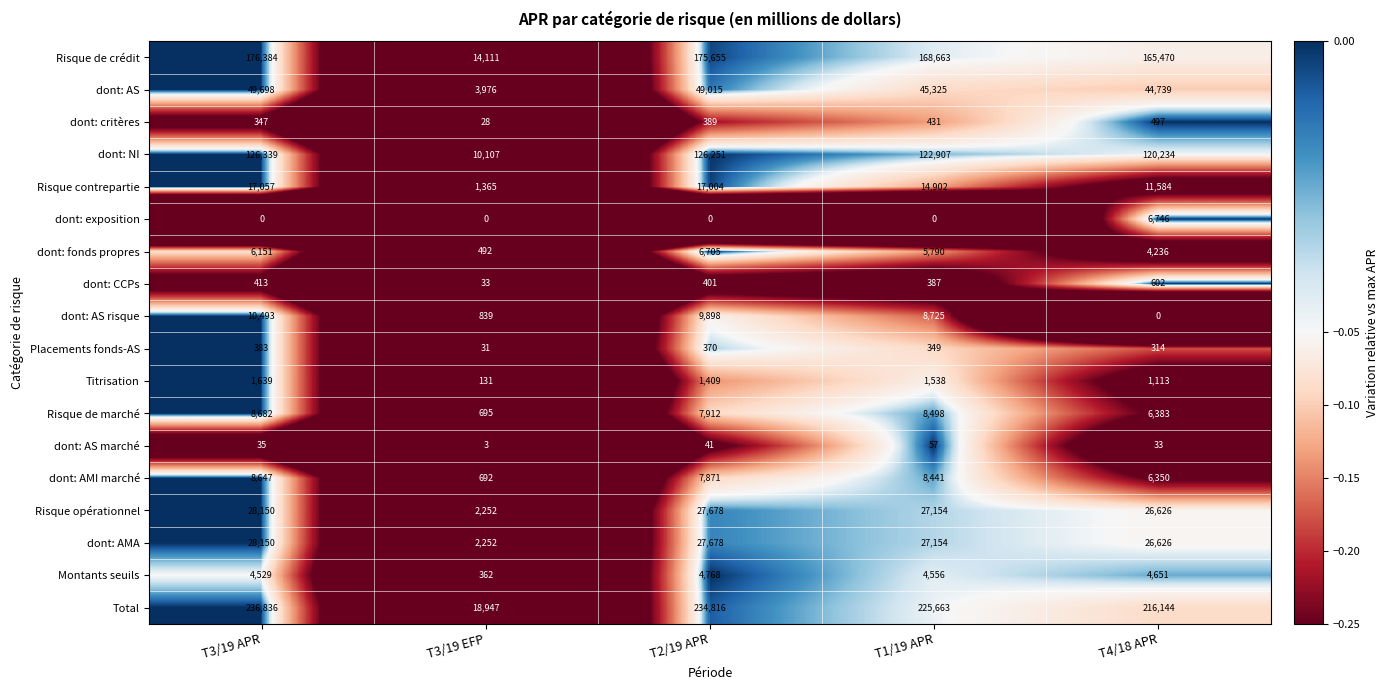

At which category is the sum across all series the highest?

T3/19 APR